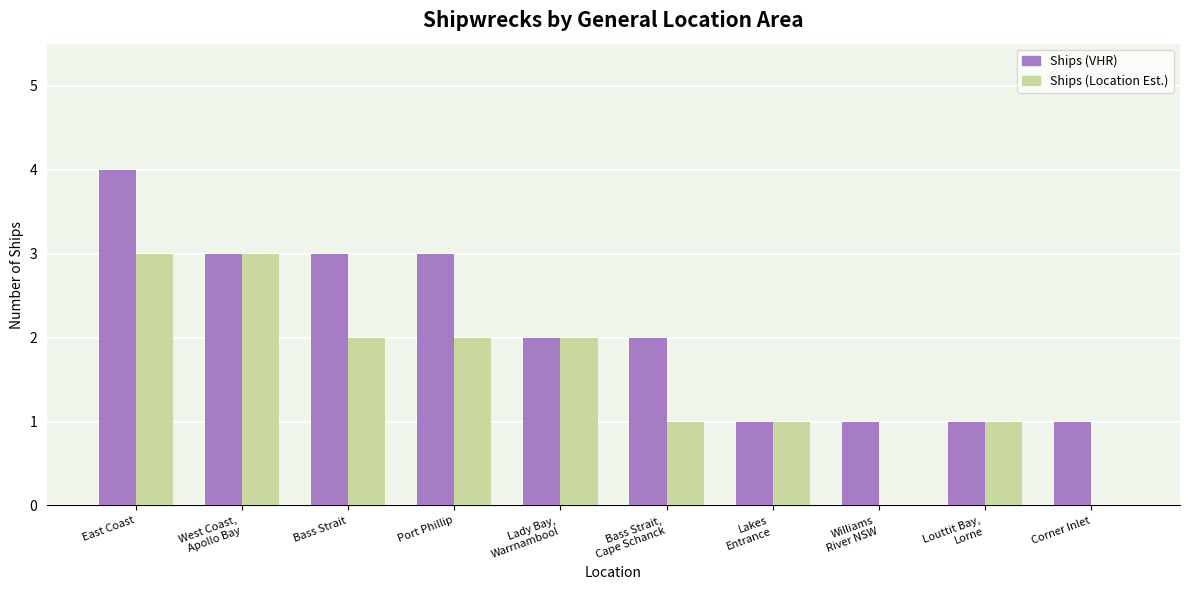

What is the sum of all Ships (Location Est.) values?

15